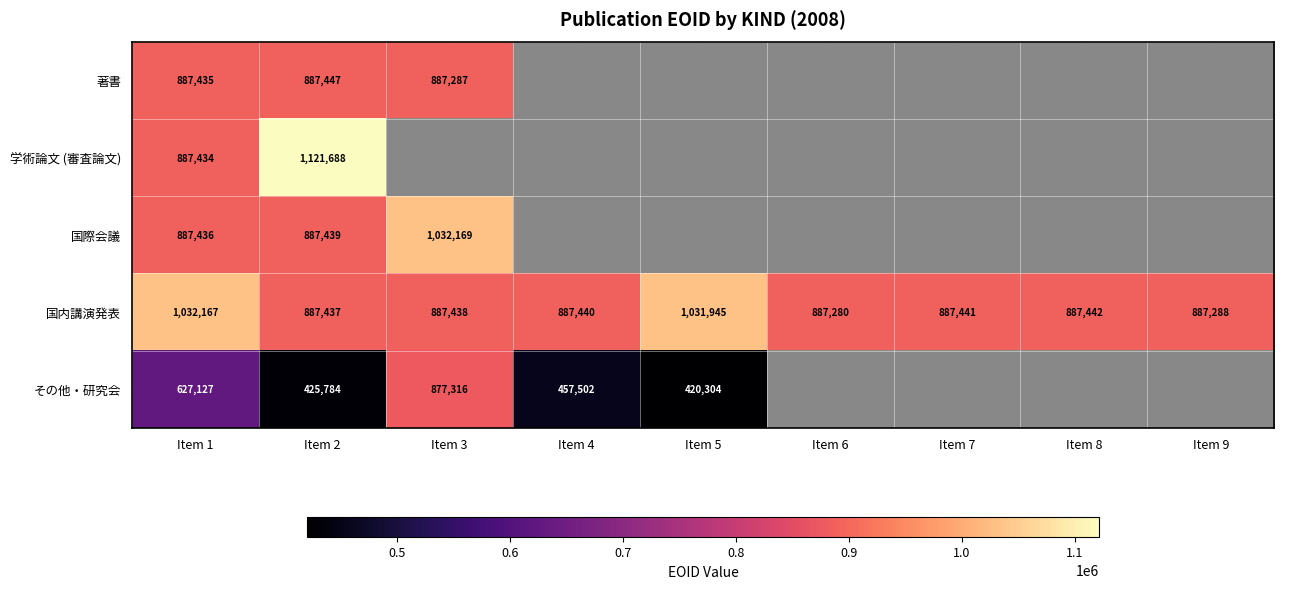

At which label is 国内講演発表 closest to 959723?

Item 5